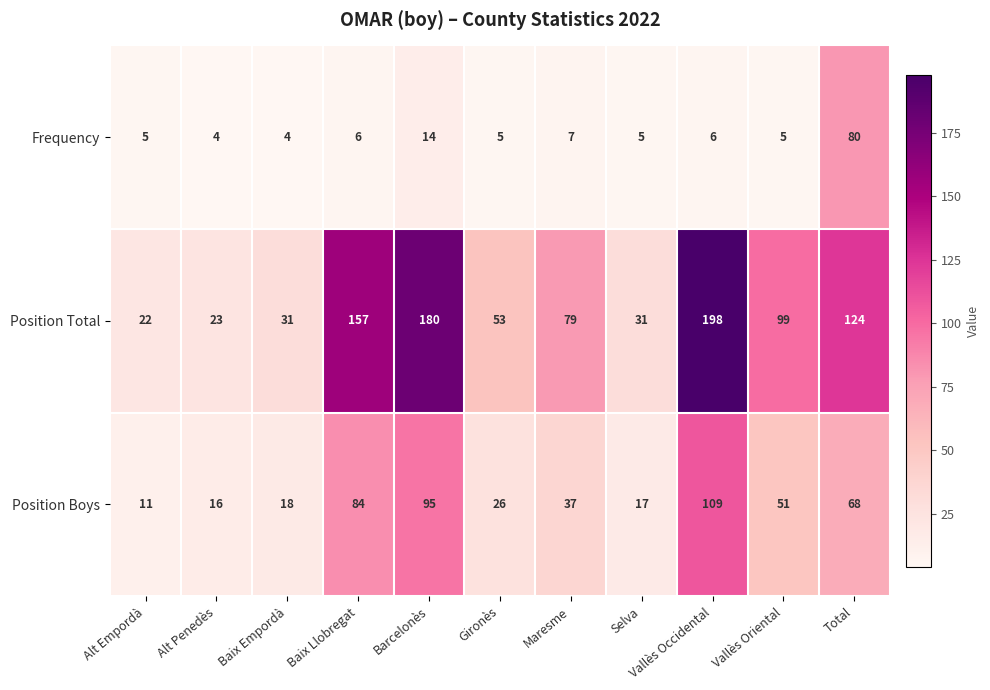

Which category has the highest value across all series?

Vallès Occidental